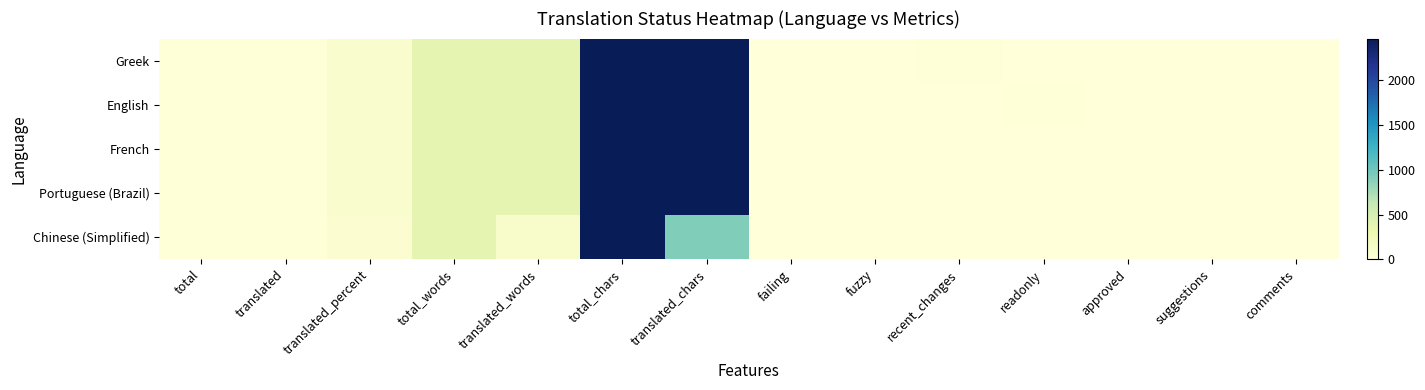

What is the total value across all series at recent_changes?

22.0